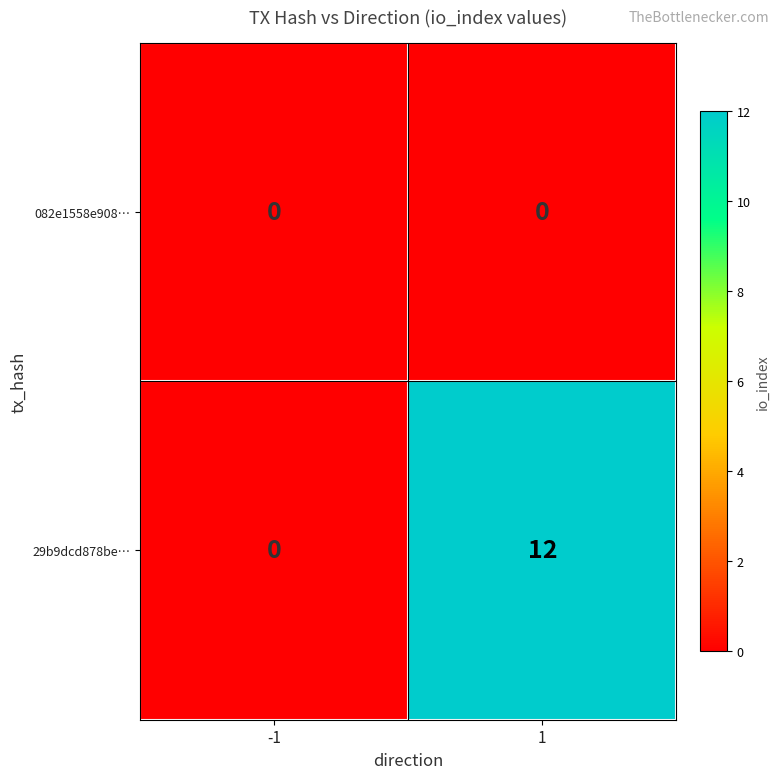

Reading right to left, what are all the values shown in this chart?

082e1558e908…: 0	0
29b9dcd878be…: 12	0